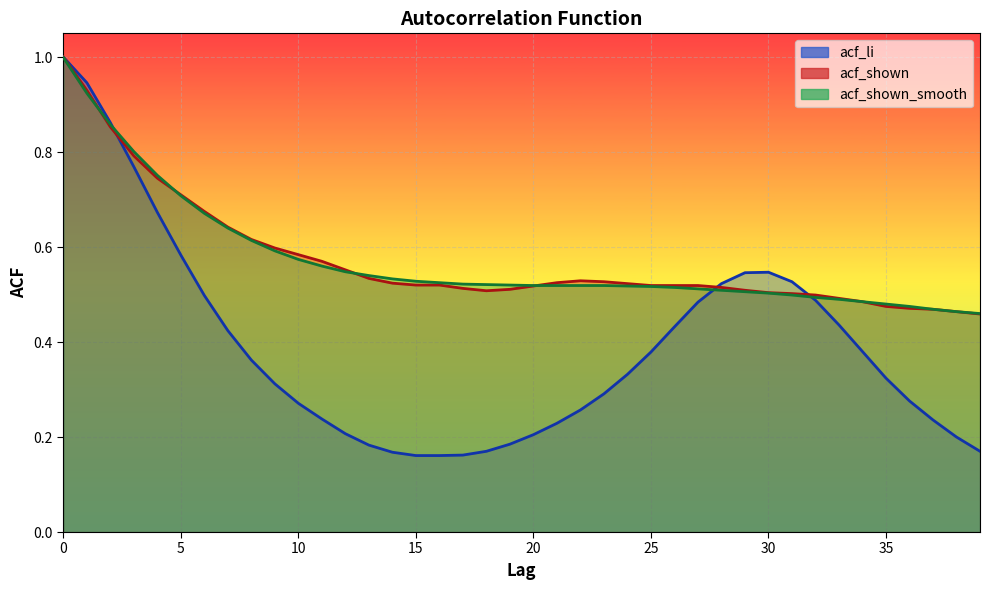

At how many categories does at least one series exceed 0?

40